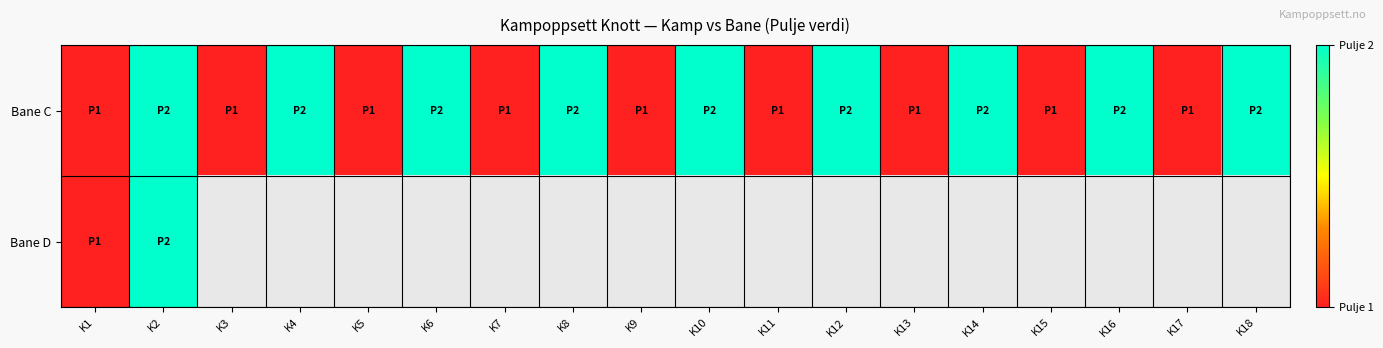

What is the difference between the maximum and minimum values in the Bane C series?

1.0